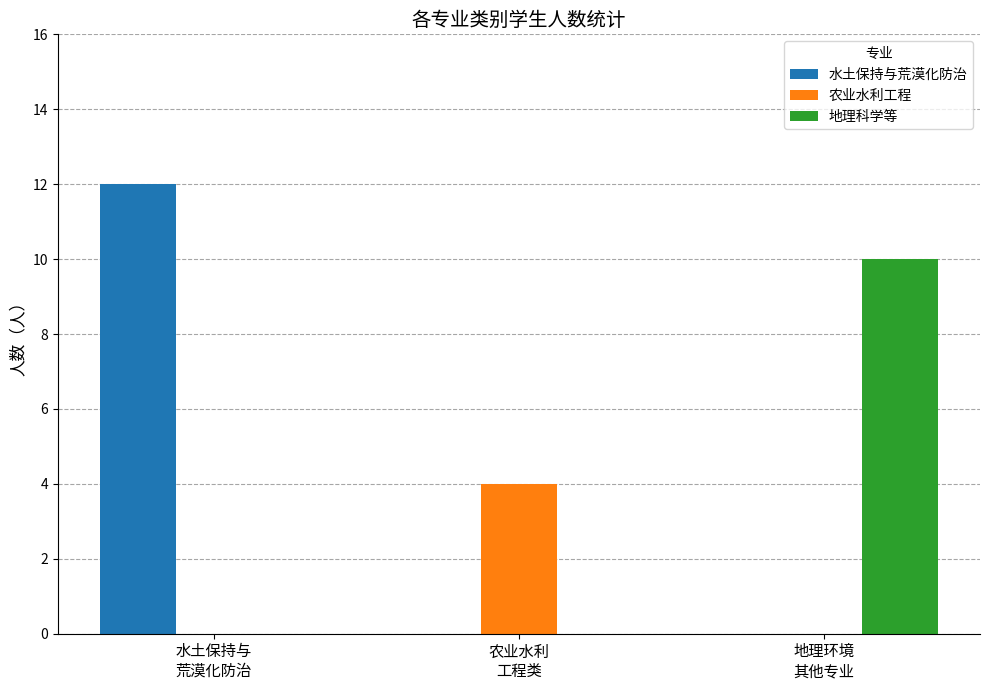

What is the maximum value for 地理科学等?

10